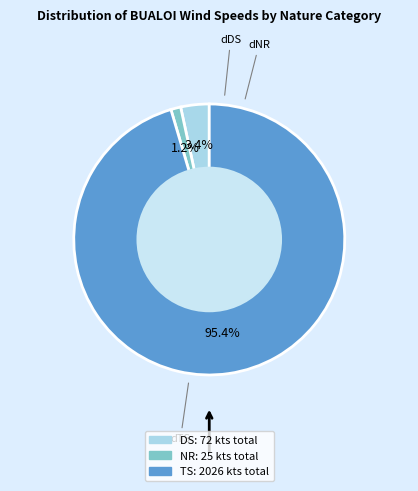

Is there a majority slice in this chart?

Yes